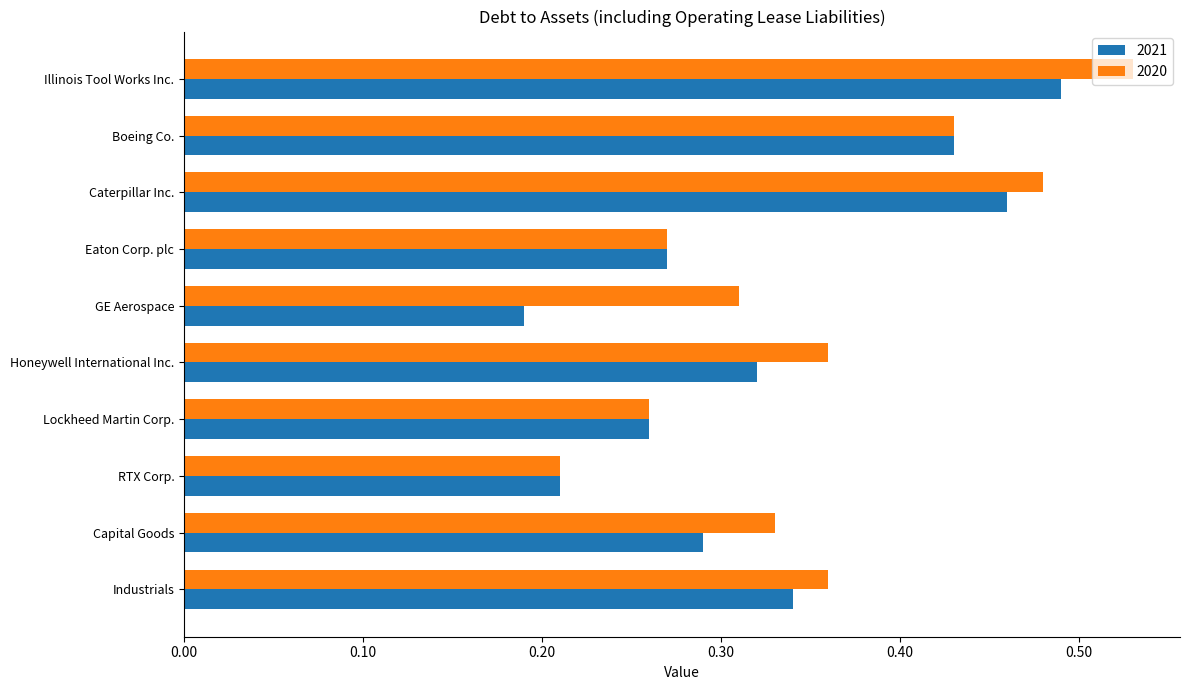

At how many categories does at least one series exceed 0?

10